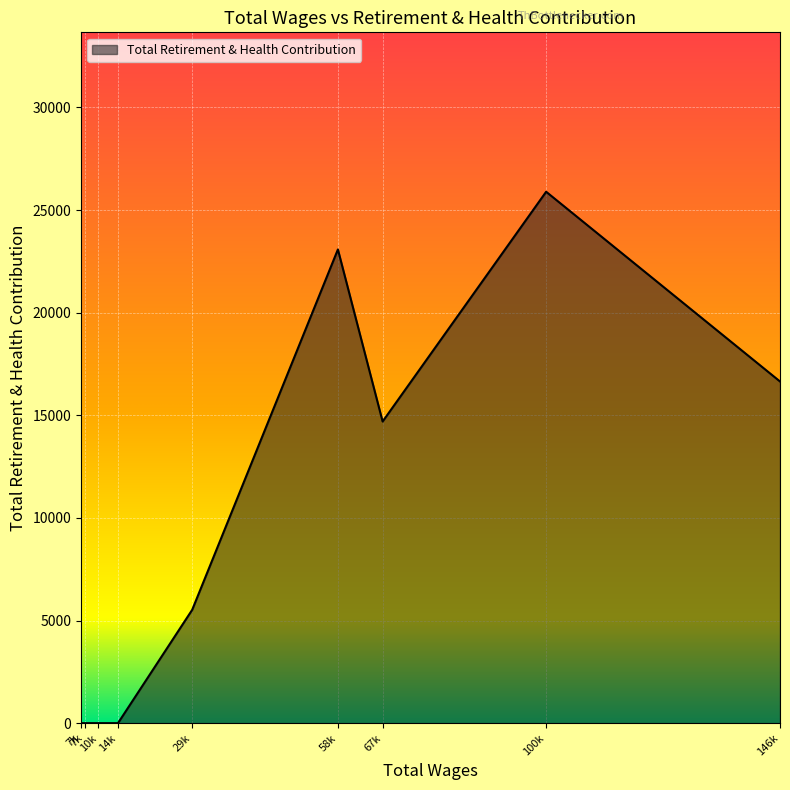

How many lines are shown in the chart?

1